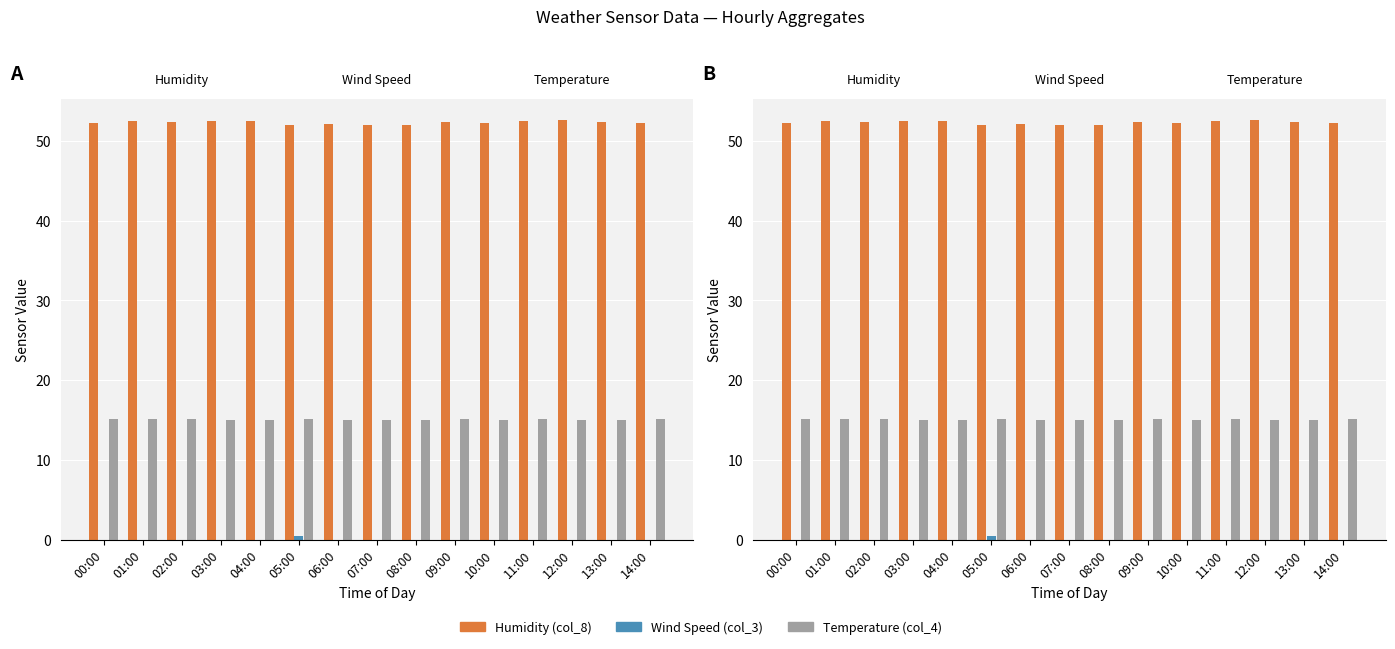

At 12:00, list the series in order from largest to smallest.

Humidity (col_8), Temperature (col_4), Wind Speed (col_3)